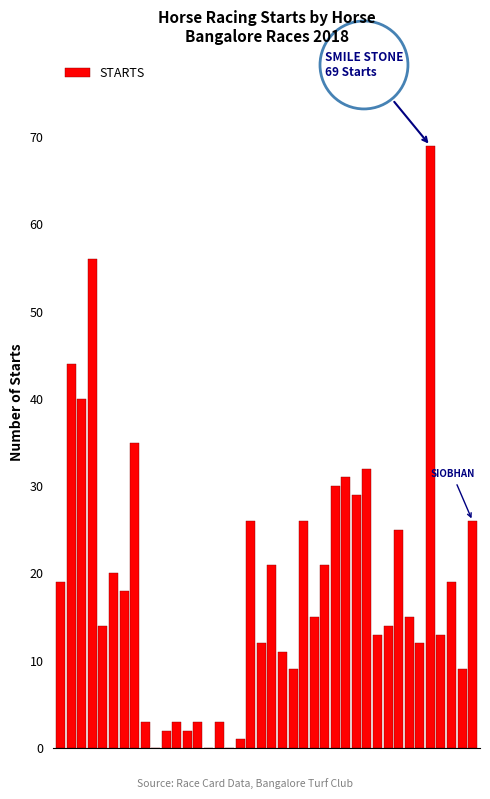

What is the greatest value displayed?

69